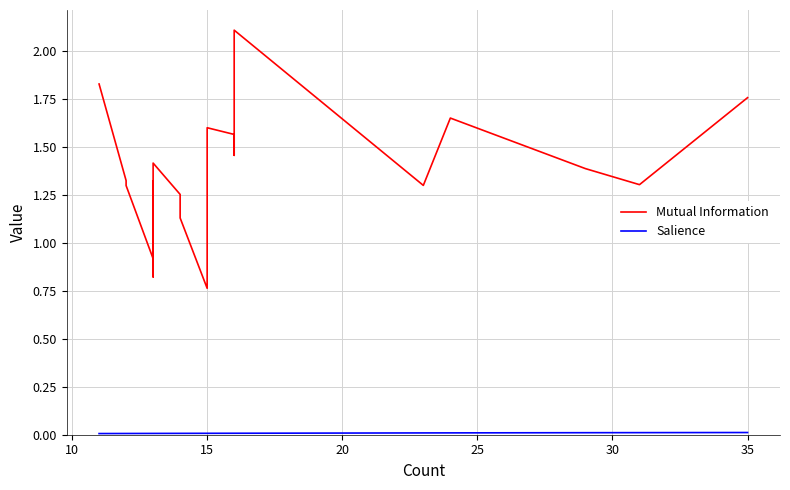

How many lines are shown in the chart?

2